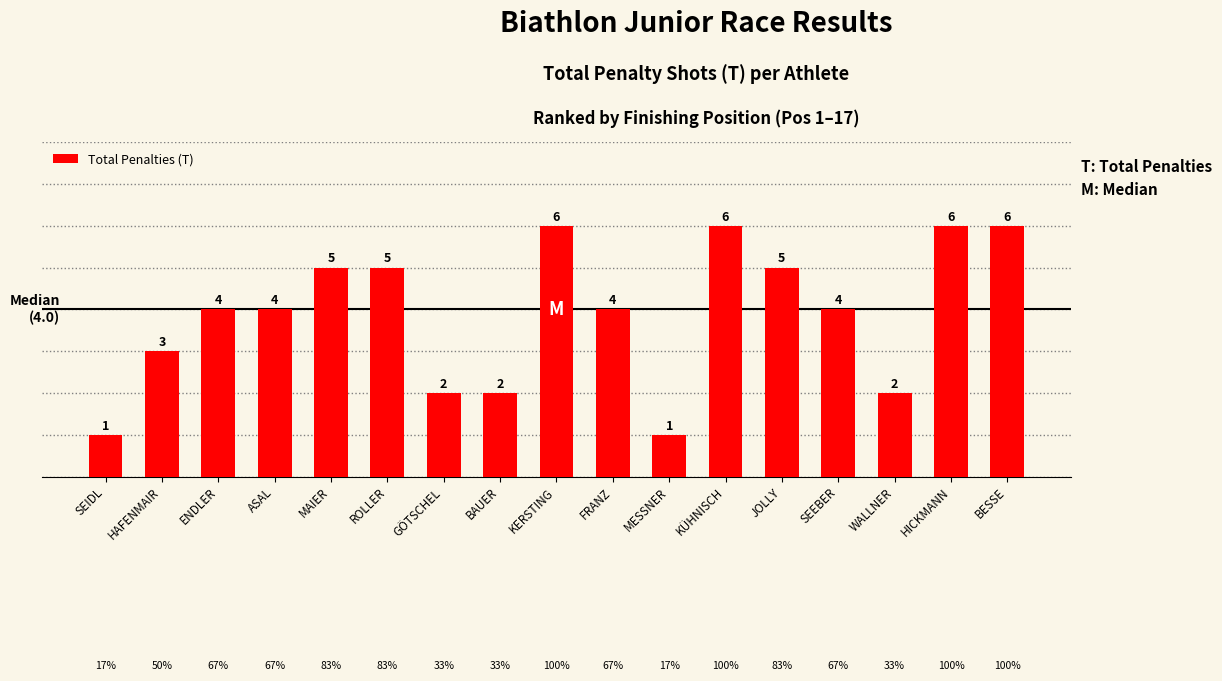

What position from the left is MESSNER?

11